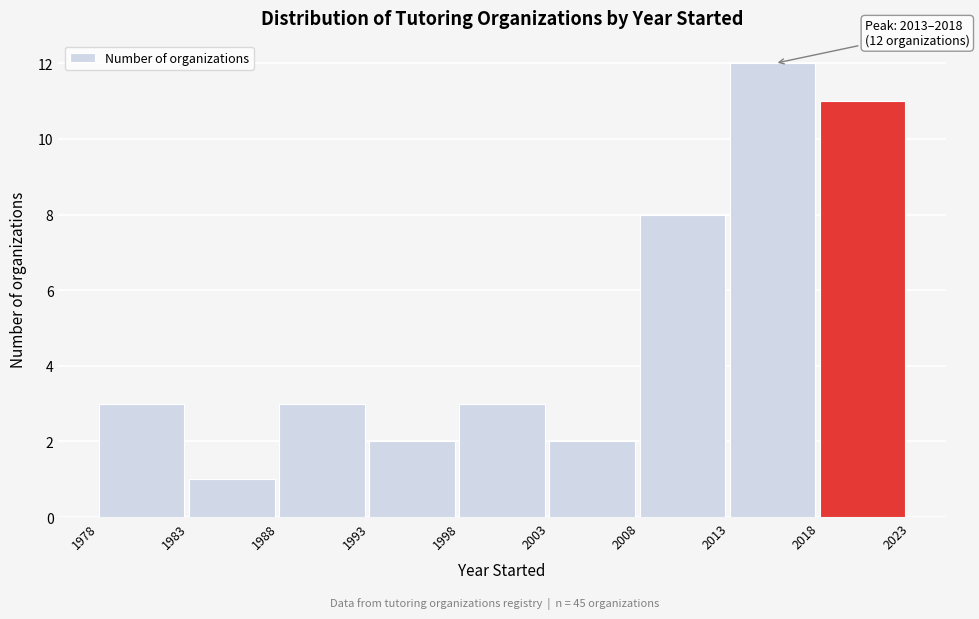

Over which range of the x-axis is the bar tallest?

2013 to 2018